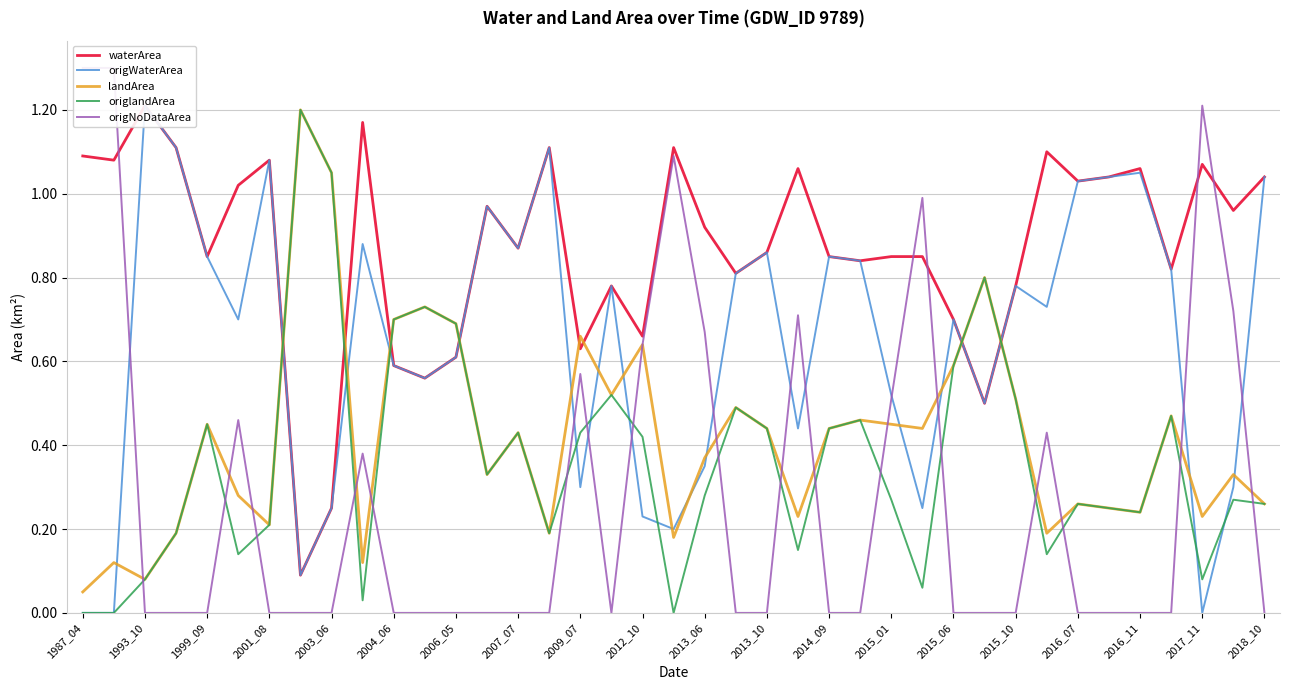

List the series in order of their peak value, highest first.

origNoDataArea, waterArea, origWaterArea, landArea, origlandArea